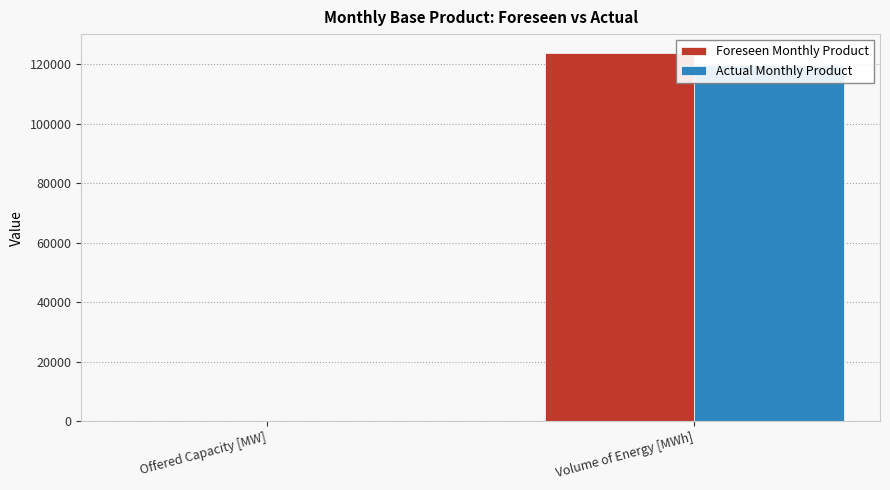

At which label does Actual Monthly Product reach its minimum?

Offered Capacity [MW]